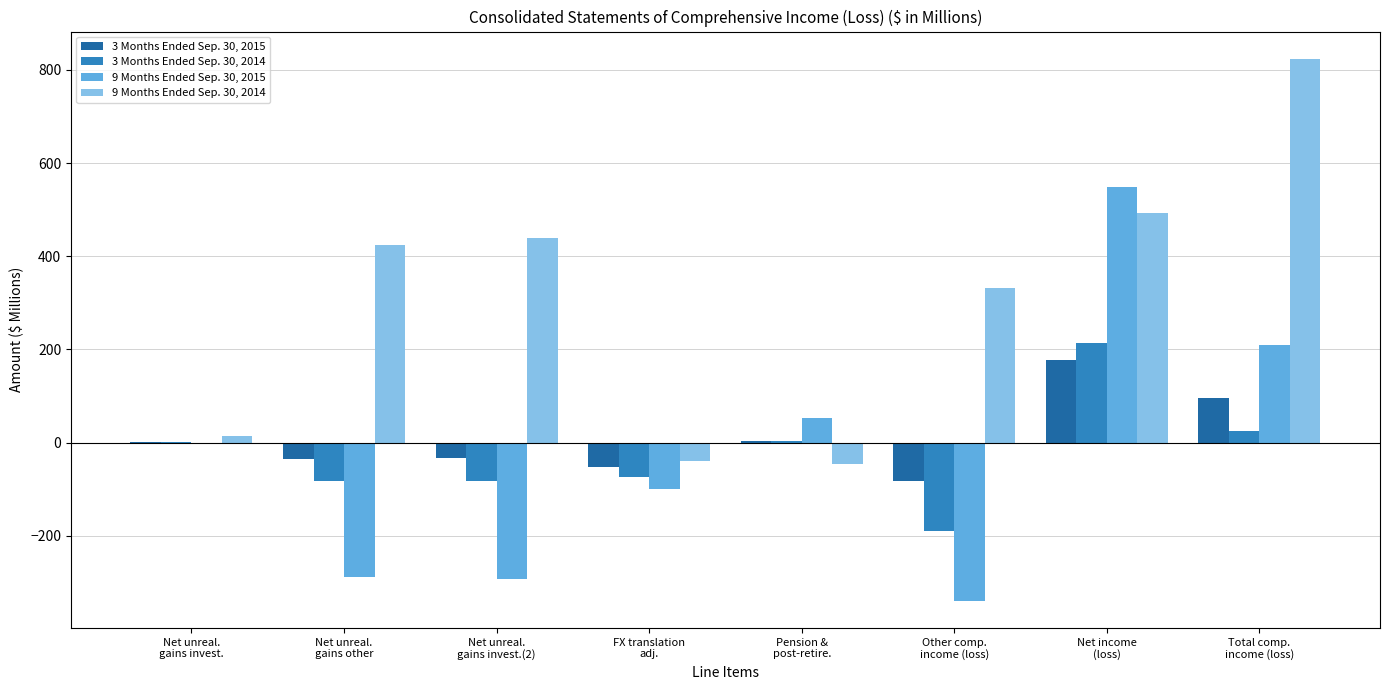

The value of 9 Months Ended Sep. 30, 2014 at Total comp.
income (loss) is 824. True or false?

True